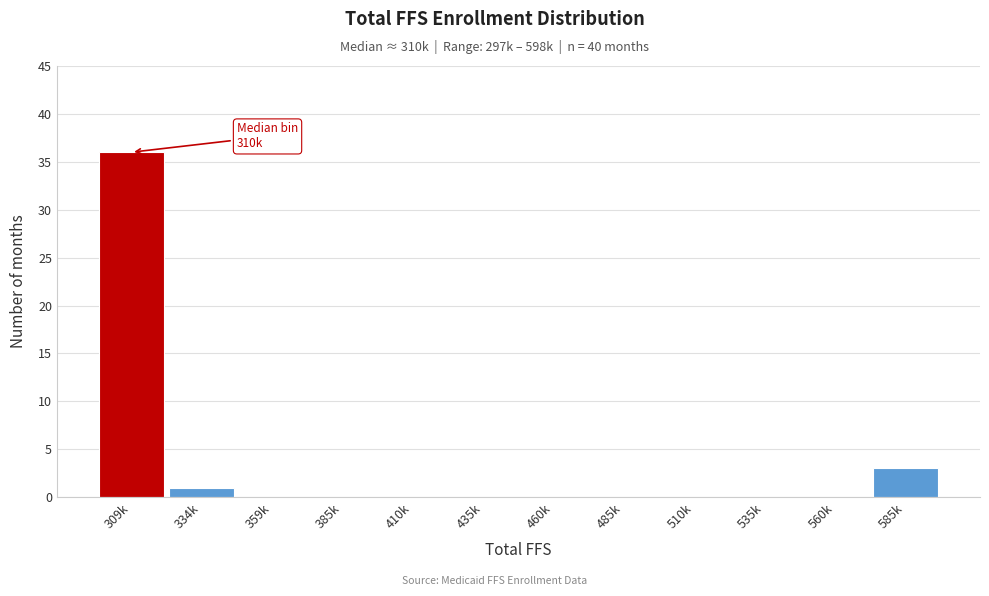

Reading left to right, transcribe all the data shown in this chart.

309k=36	334k=1	359k=0	385k=0	410k=0	435k=0	460k=0	485k=0	510k=0	535k=0	560k=0	585k=3